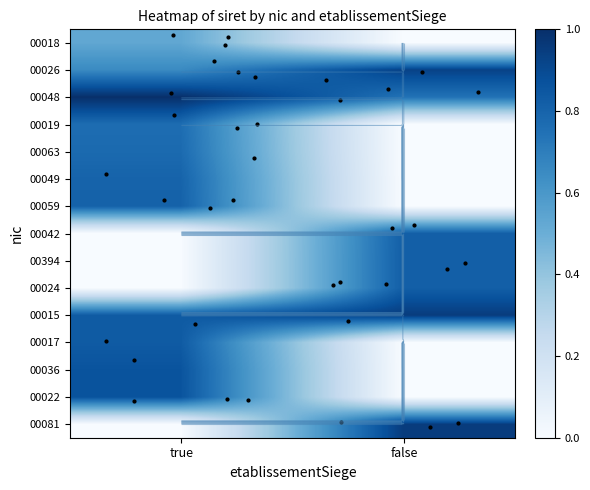

How many data points does each series have?

2